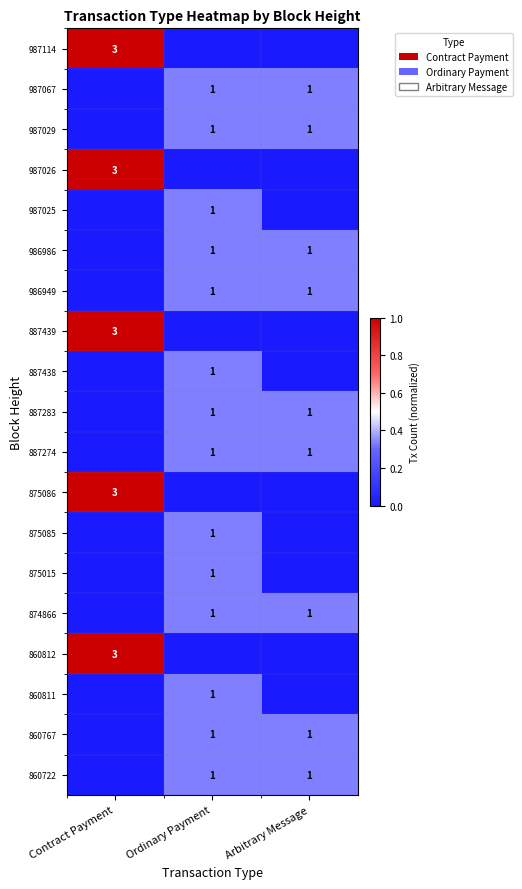

At which category is the sum across all series the highest?

Contract Payment